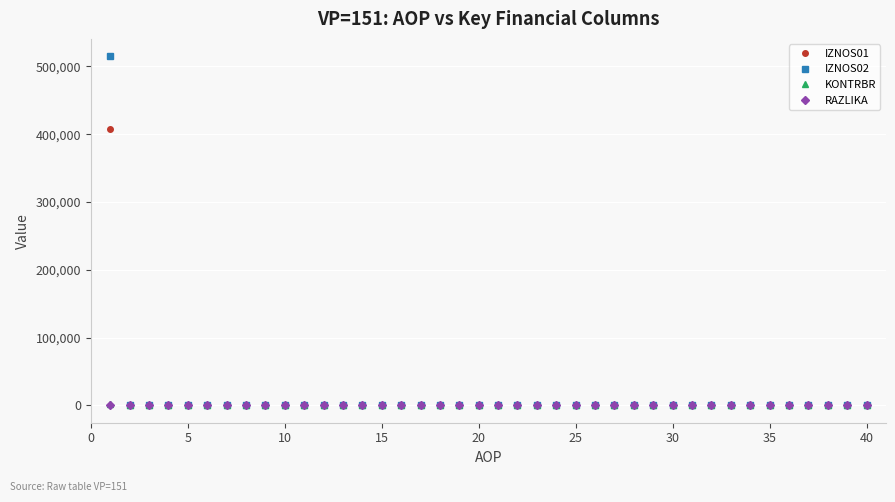

What is the maximum value shown in the chart?

514886.5